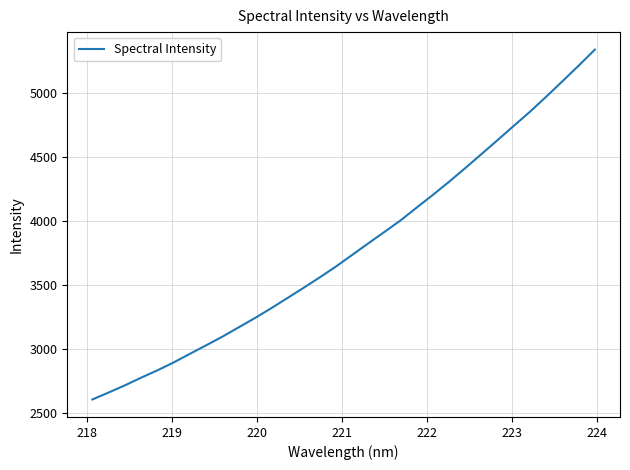

What is the maximum value shown in the chart?

5335.6